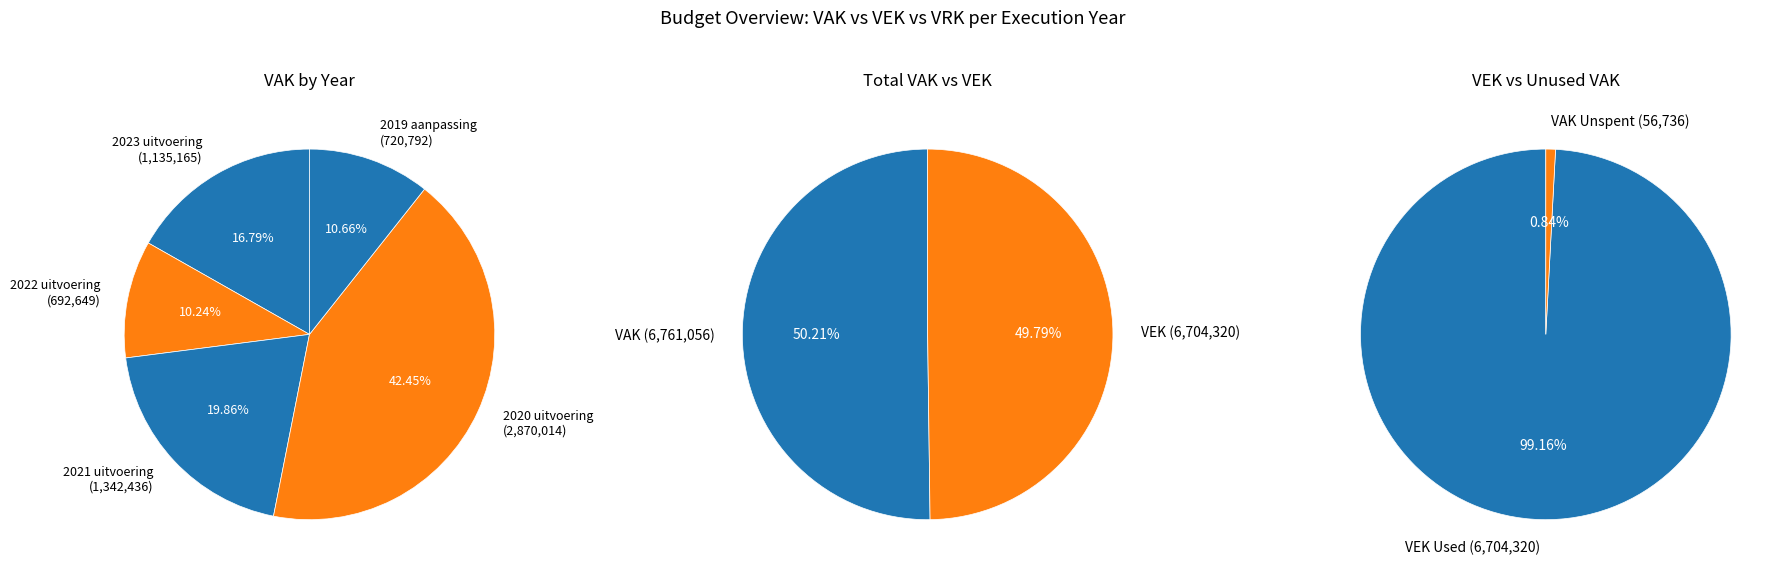

To the nearest percent, what is the difference between the largest and smallest slice percentages?

32%